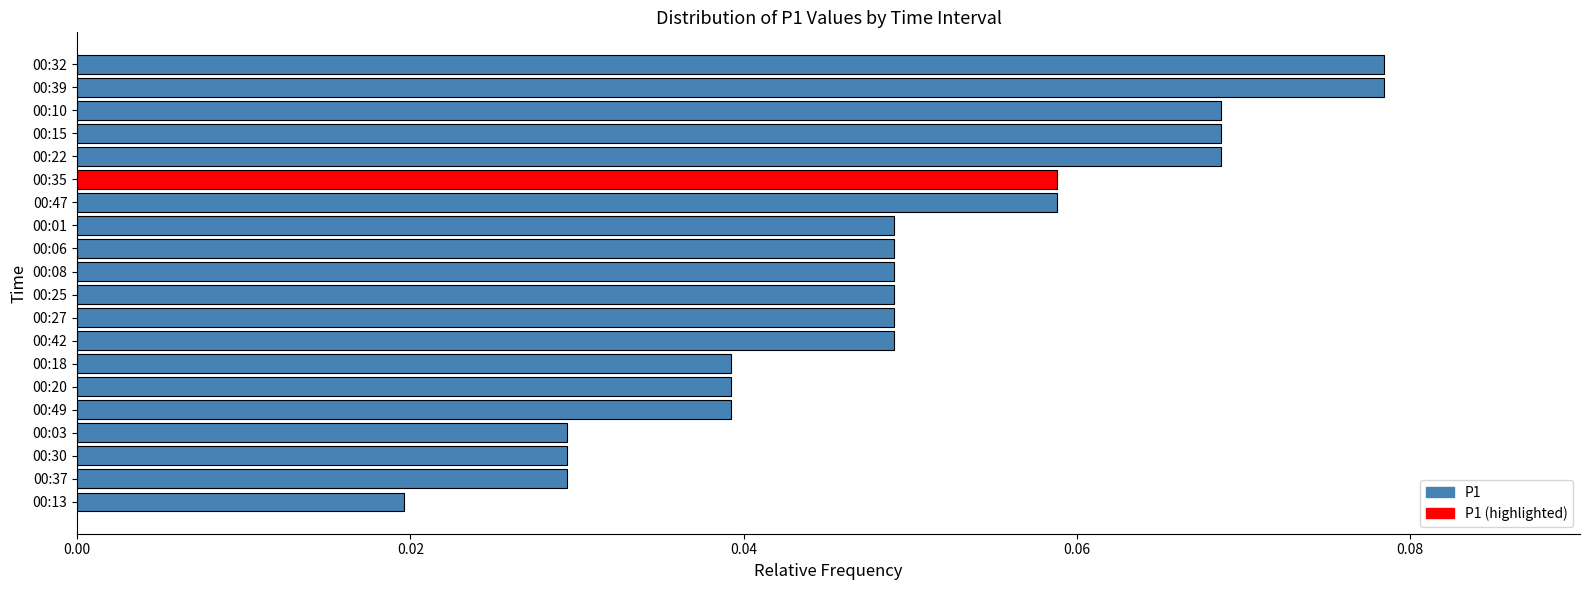

What is the sum of all values?

1.0